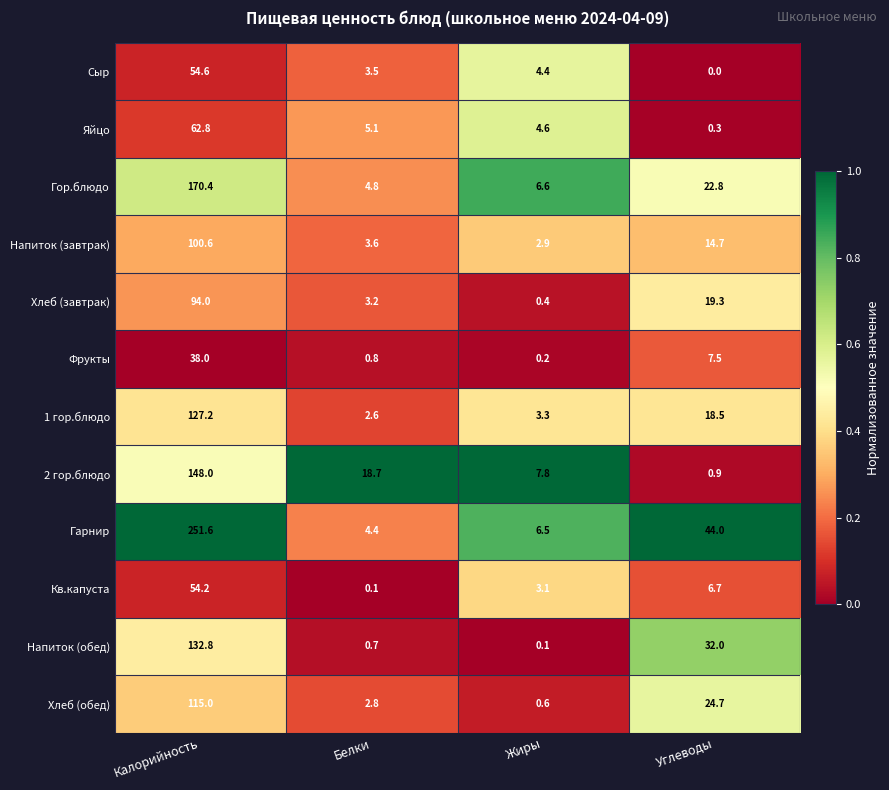

Count the number of categories in the chart.

4